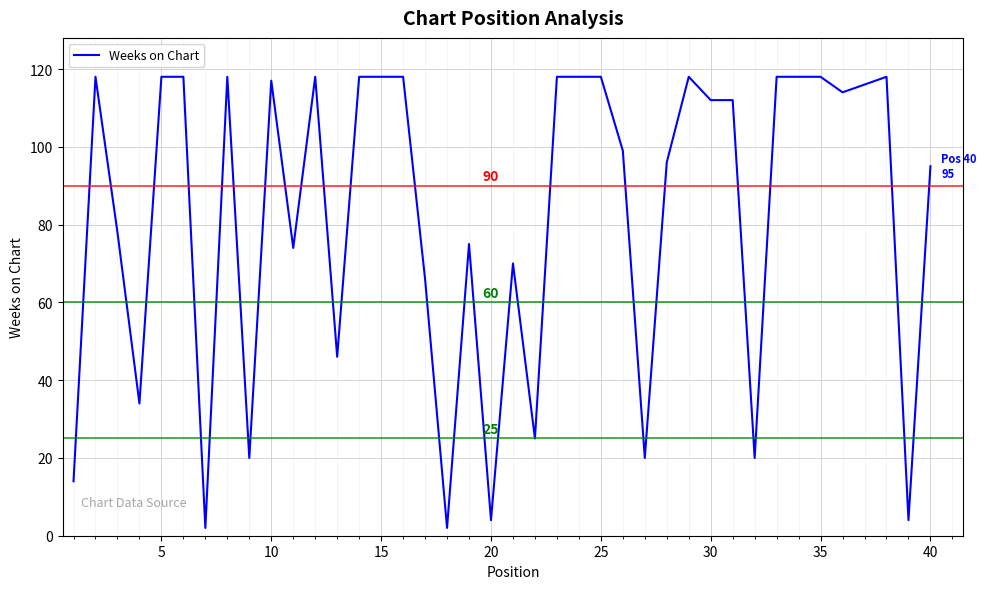

Is this an area chart (filled region under the line)?

No